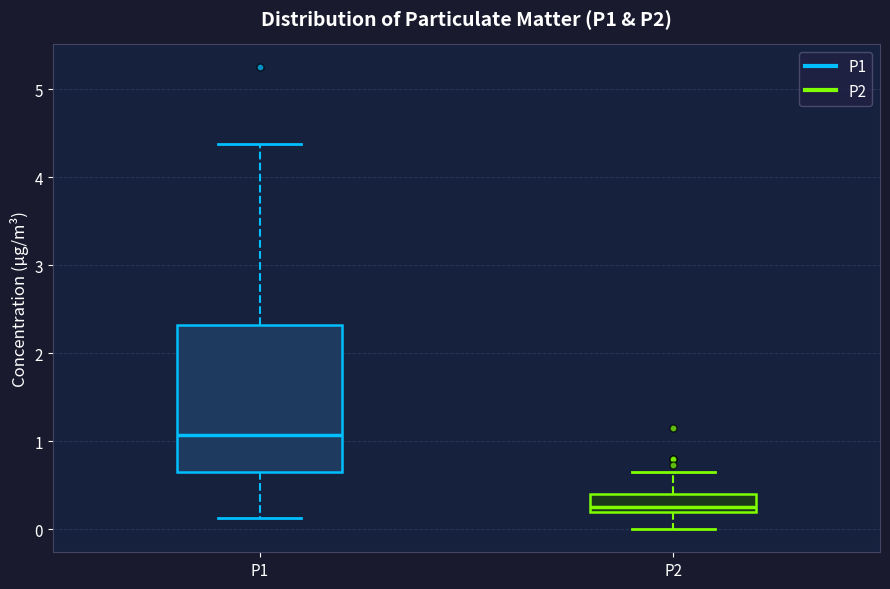

Reading left to right, transcribe this box plot: for each box, give where its median line is, the range the box spans, and where its two whiskers end, as read against the y-axis. The values are not printed on the chart, so give them approximately, as read against the axis.

P1: median 1.1, box 0.7 to 2.3, whiskers 0.1 to 4.4
P2: median 0.3, box 0.2 to 0.4, whiskers 0.0 to 0.7